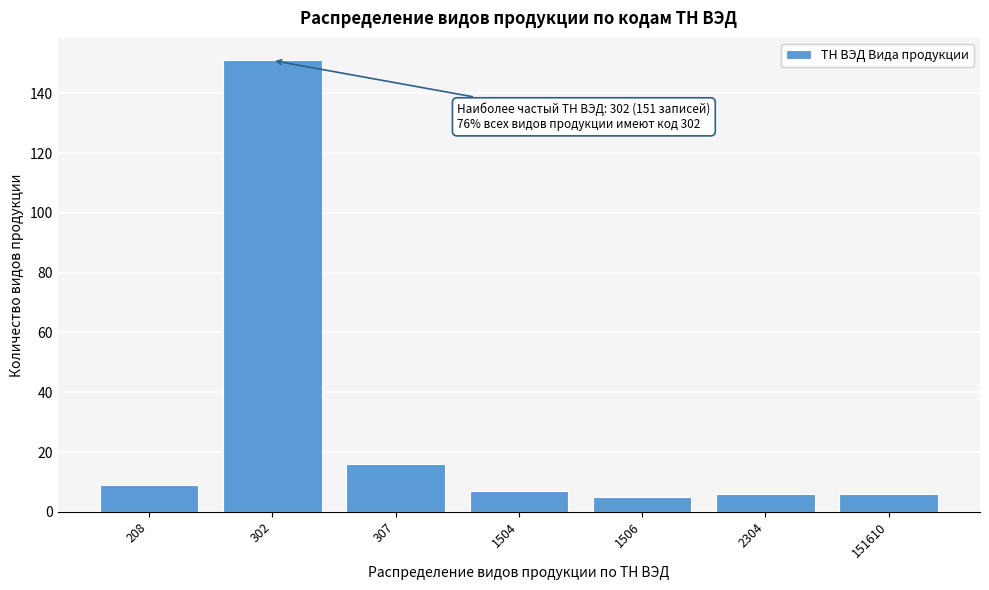

Reading left to right, extract all data points from this chart.

9	151	16	7	5	6	6